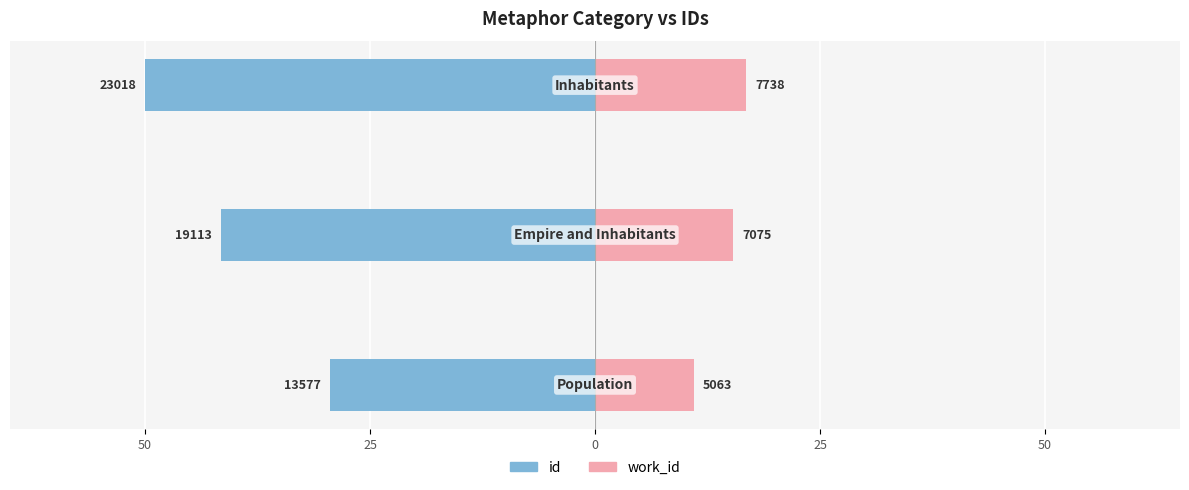

Between 50 and 25, which series saw the biggest shift?

id